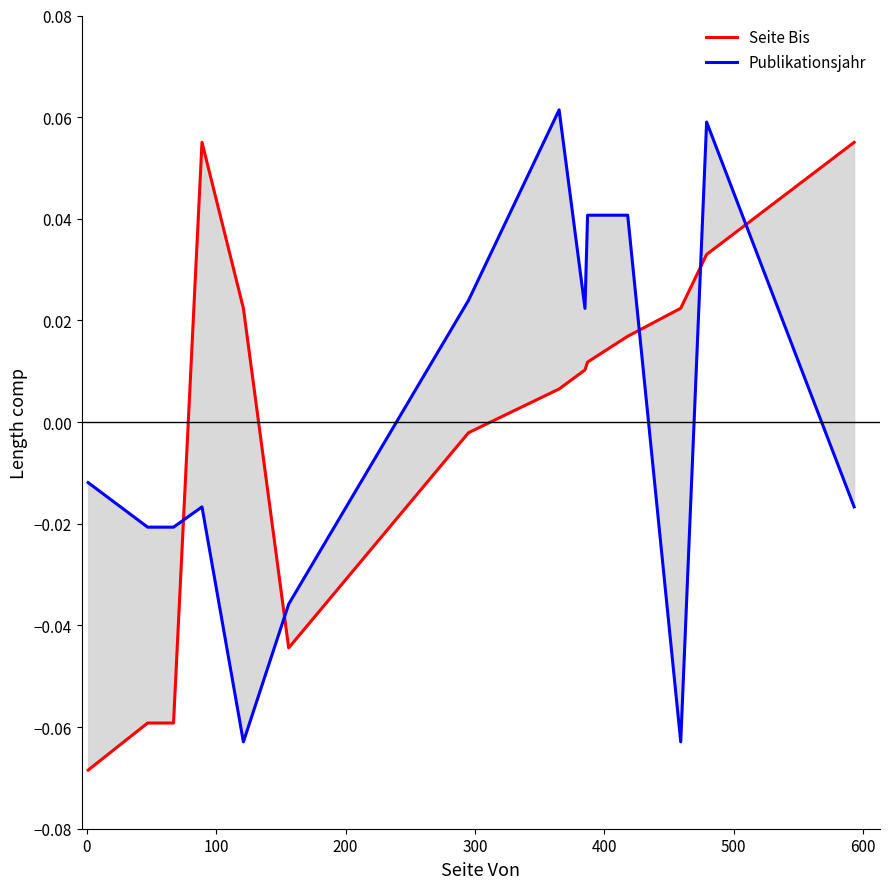

What are all the series names shown in the legend?

Seite Bis, Publikationsjahr